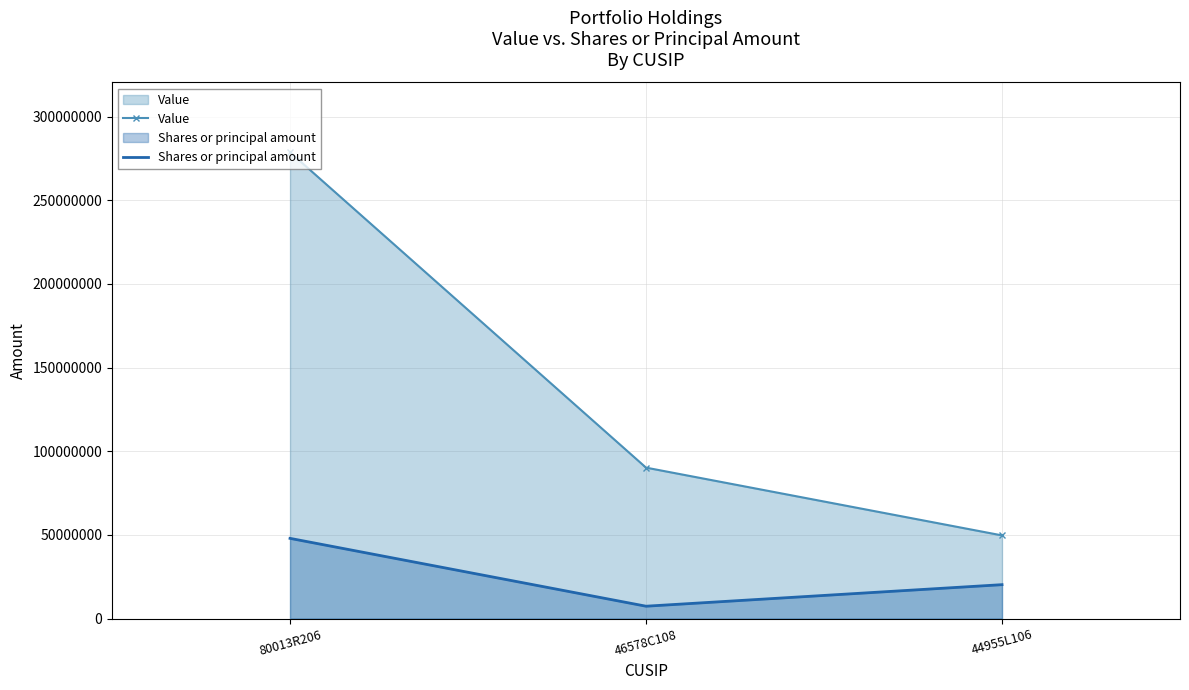

How many data points in Shares or principal amount are less than 20300000?

1